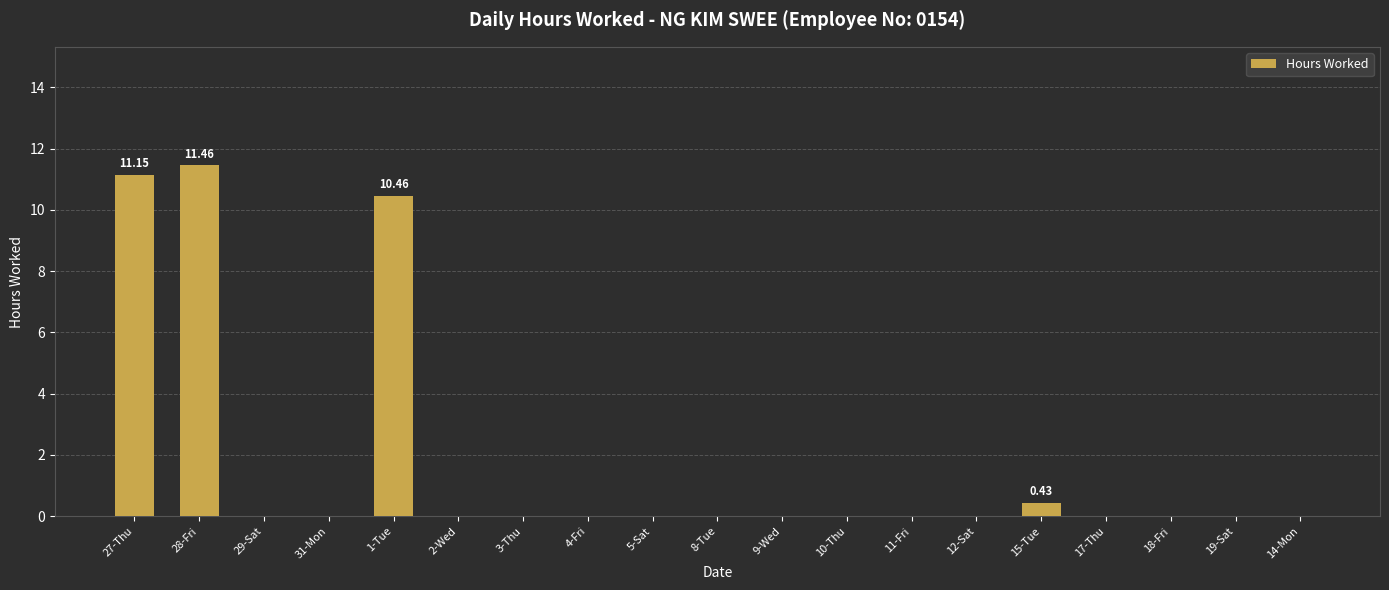

What is the sum of all values?

33.5